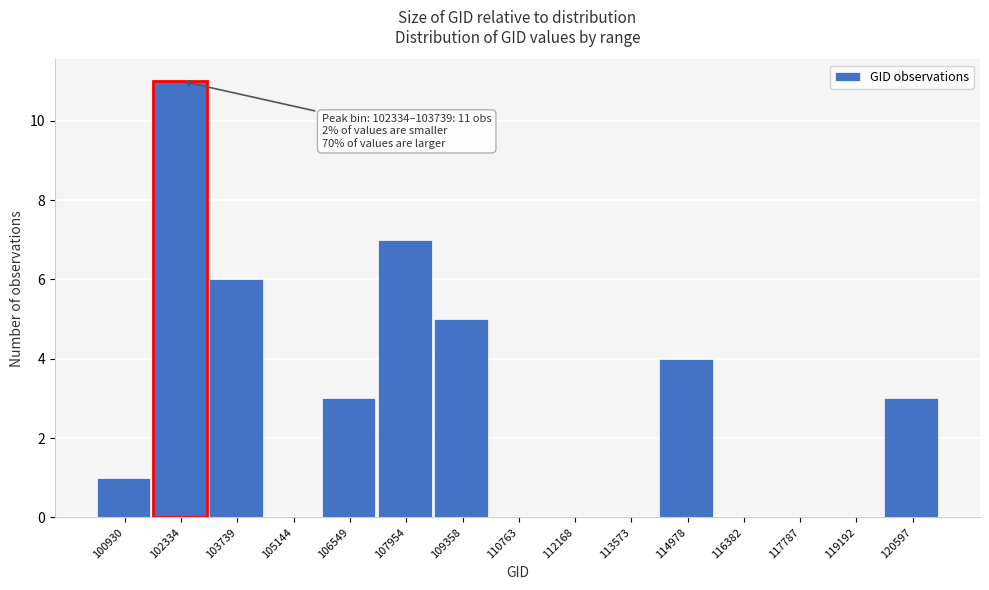

Reading right to left, list all the values displayed in this chart.

120597=3	119192=0	117787=0	116382=0	114978=4	113573=0	112168=0	110763=0	109358=5	107954=7	106549=3	105144=0	103739=6	102334=11	100930=1